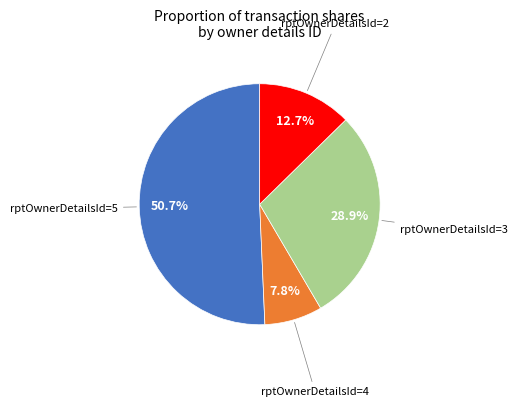

Is there any slice that represents more than half of the pie?

Yes